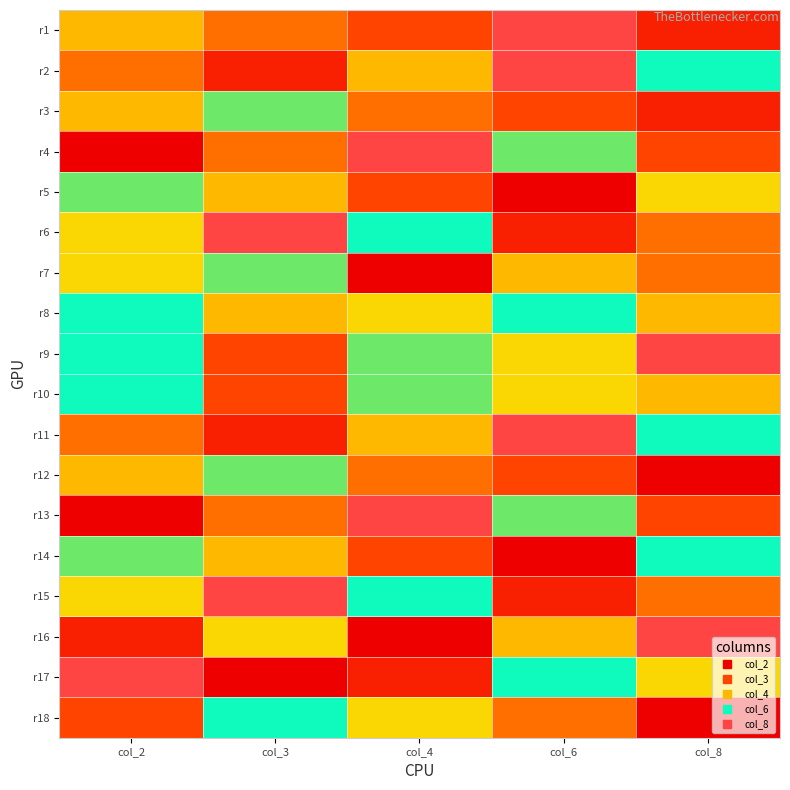

List the series in order of their peak value, highest first.

r1, r2, r4, r6, r9, r11, r13, r15, r16, r17, r5, r7, r8, r10, r18, r14, r3, r12